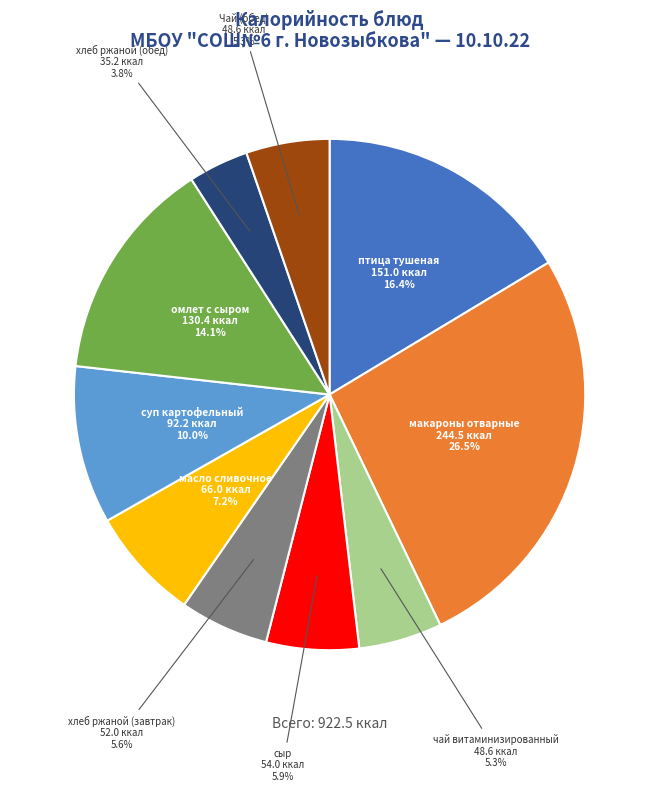

Does any single category account for the majority?

No